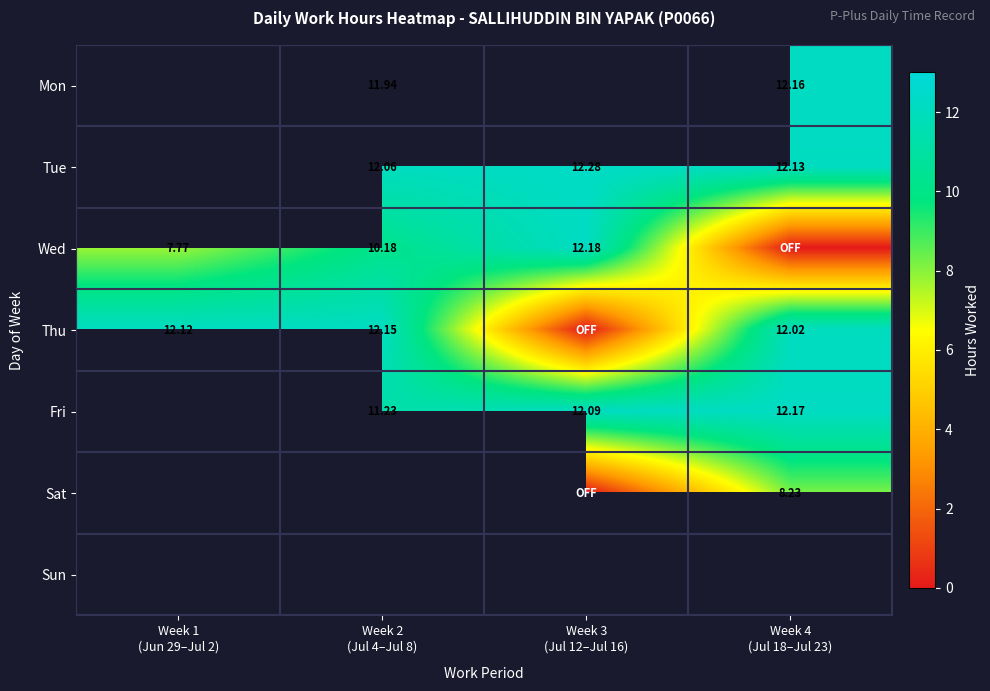

How many series are shown in this chart?

7